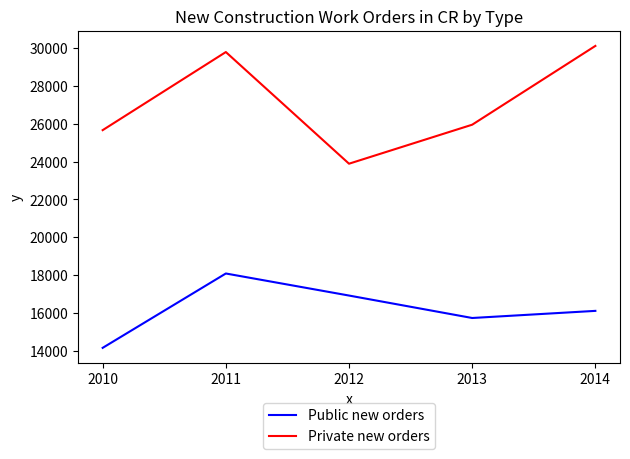

At which label is Private new orders closest to 27010?

2013